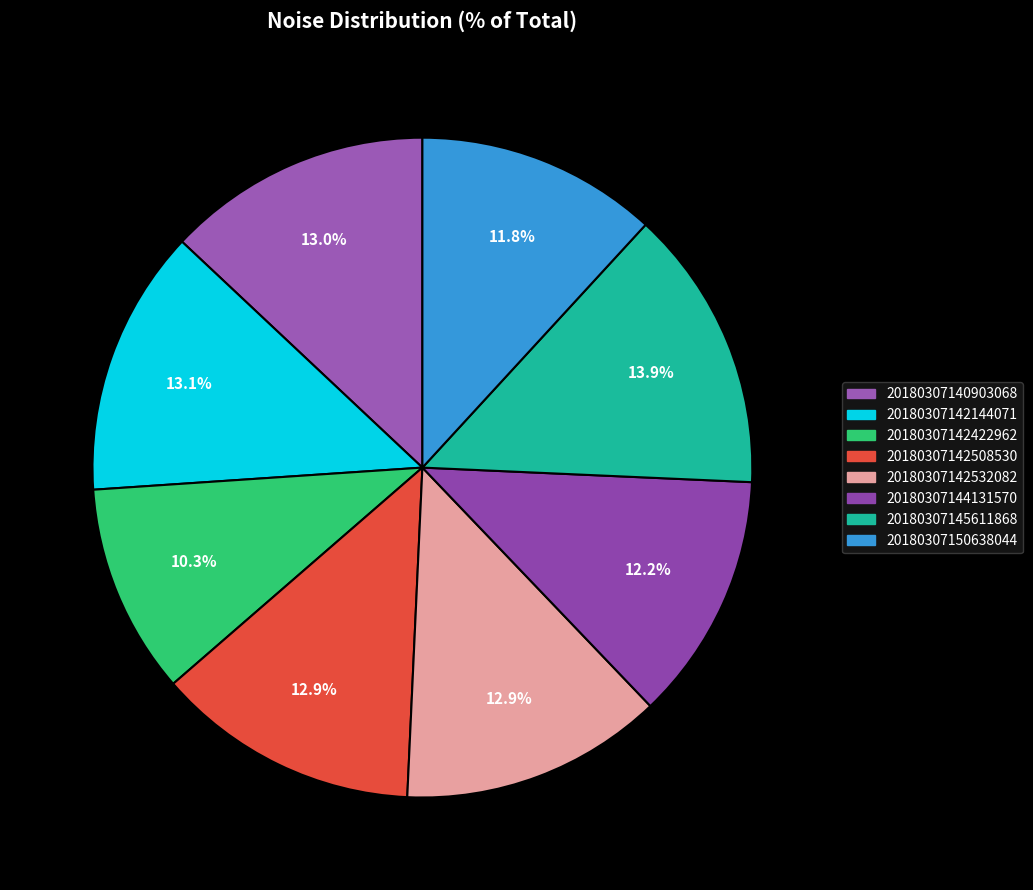

Rank the categories by value from lowest to highest.

20180307142422962, 20180307150638044, 20180307144131570, 20180307142532082, 20180307142508530, 20180307140903068, 20180307142144071, 20180307145611868